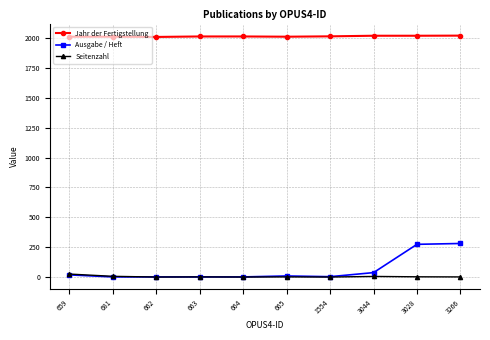

What is the maximum value shown in the chart?

2022